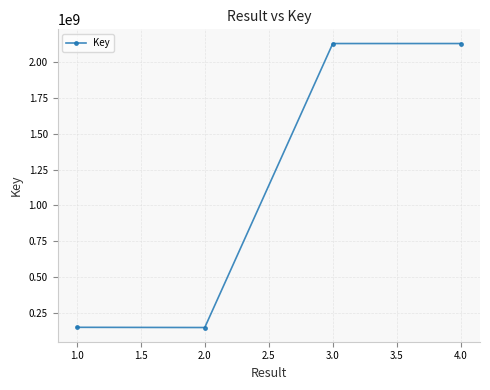

What is the minimum value shown in the chart?

147459550